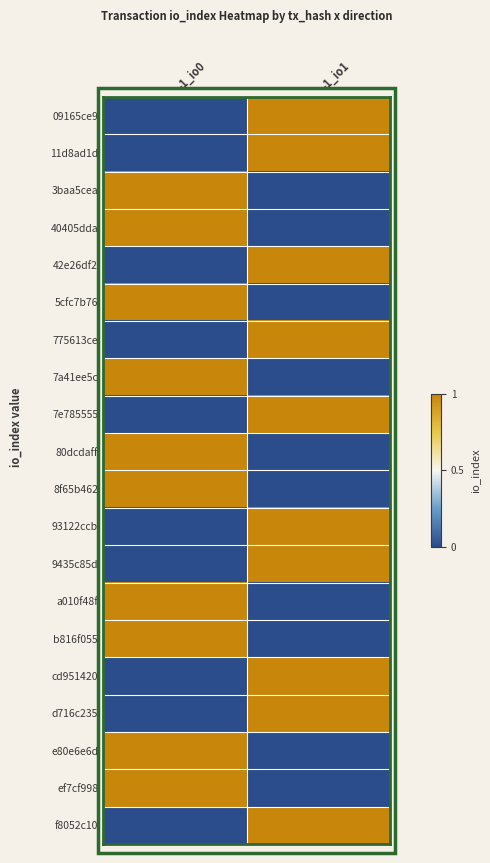

Reading left to right, list all the values displayed in this chart.

09165ce9: -1_io0=0	-1_io1=1
11d8ad1d: -1_io0=0	-1_io1=1
3baa5cea: -1_io0=1	-1_io1=0
40405dda: -1_io0=1	-1_io1=0
42e26df2: -1_io0=0	-1_io1=1
5cfc7b76: -1_io0=1	-1_io1=0
775613ce: -1_io0=0	-1_io1=1
7a41ee5c: -1_io0=1	-1_io1=0
7e785555: -1_io0=0	-1_io1=1
80dcdaff: -1_io0=1	-1_io1=0
8f65b462: -1_io0=1	-1_io1=0
93122ccb: -1_io0=0	-1_io1=1
9435c85d: -1_io0=0	-1_io1=1
a010f48f: -1_io0=1	-1_io1=0
b816f055: -1_io0=1	-1_io1=0
cd951420: -1_io0=0	-1_io1=1
d716c235: -1_io0=0	-1_io1=1
e80e6e6d: -1_io0=1	-1_io1=0
ef7cf998: -1_io0=1	-1_io1=0
f8052c10: -1_io0=0	-1_io1=1